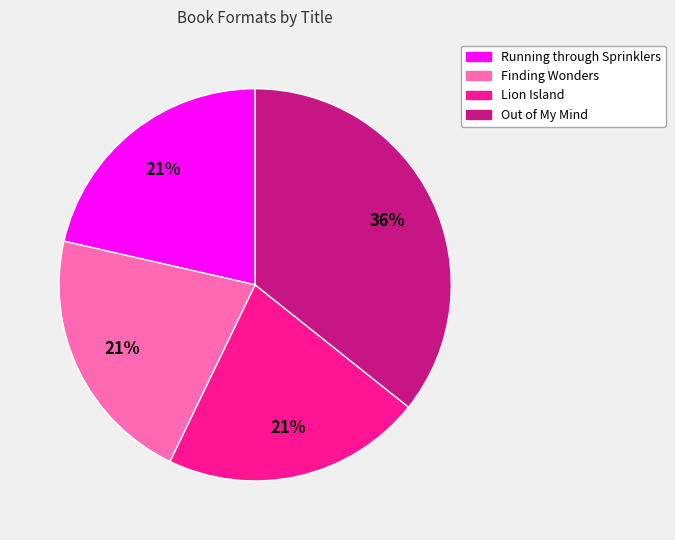

To the nearest percent, what percentage of the pie is Finding Wonders?

21%